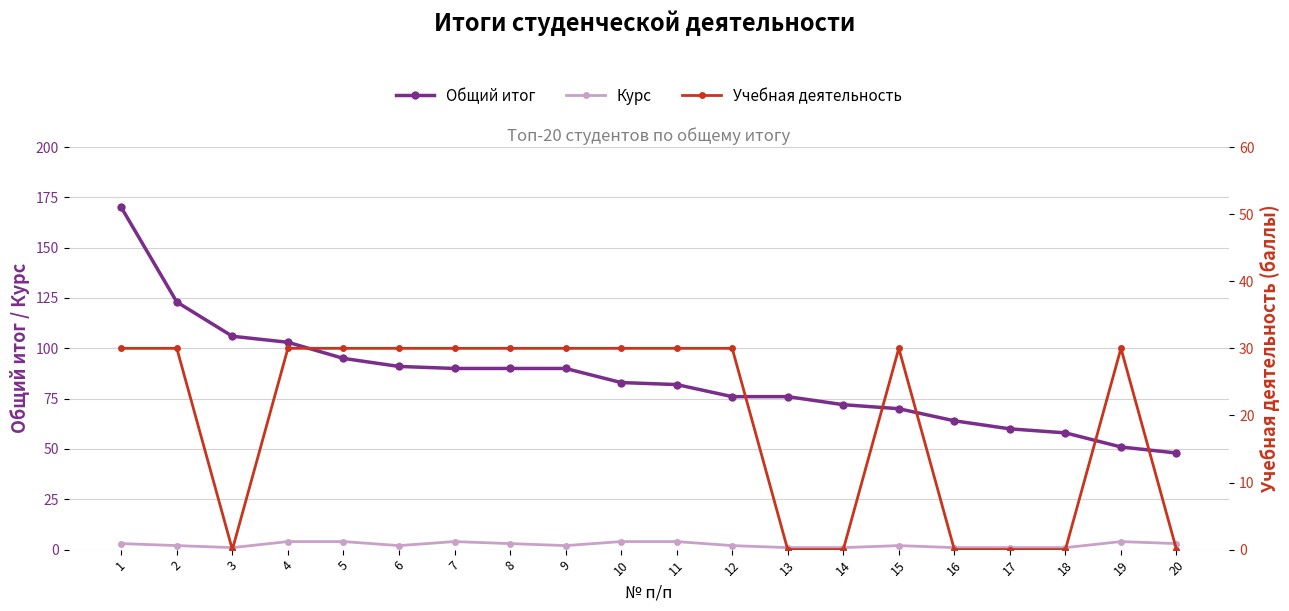

True or false: Учебная деятельность and Общий итог cross at least once.

False